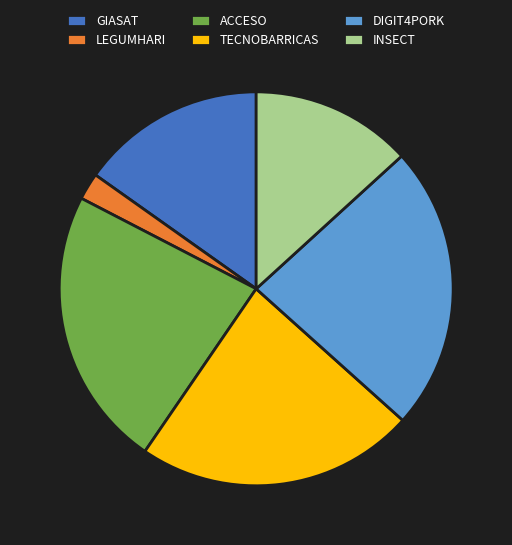

Is there any slice that represents more than half of the pie?

No